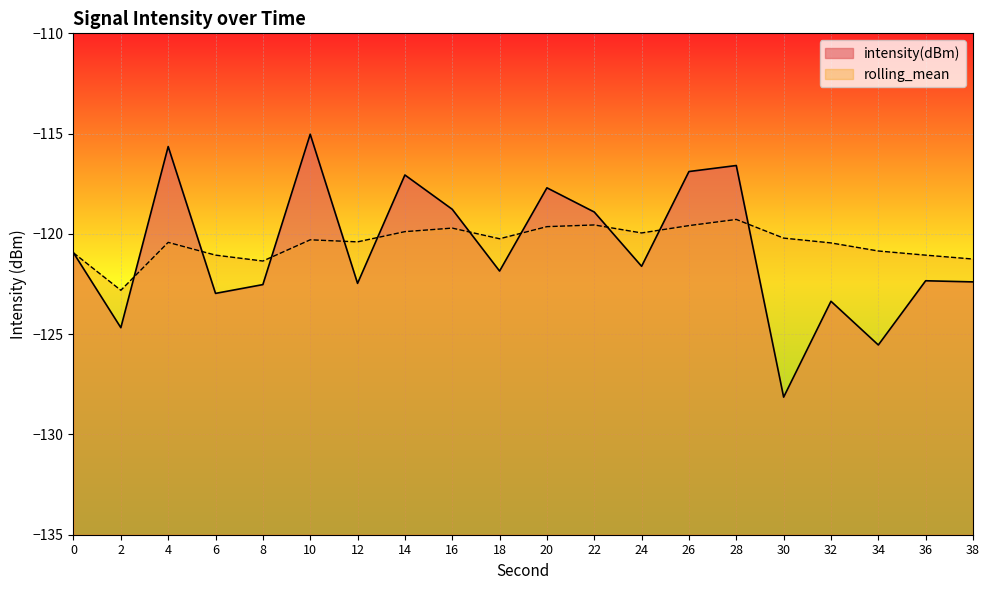

After their last crossing, which series has the higher values: intensity(dBm) or rolling_mean?

rolling_mean